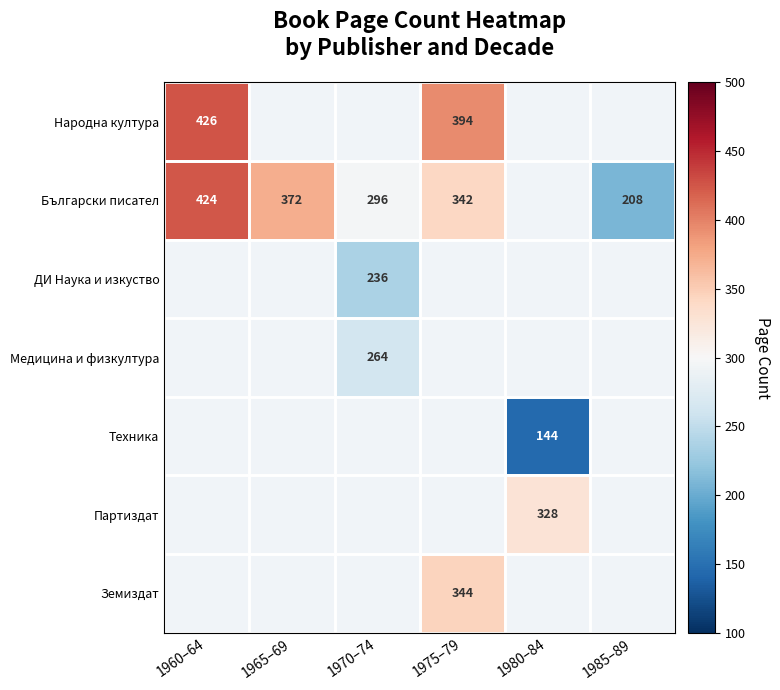

The Партиздат series shows 328 at 1980–84. True or false?

True